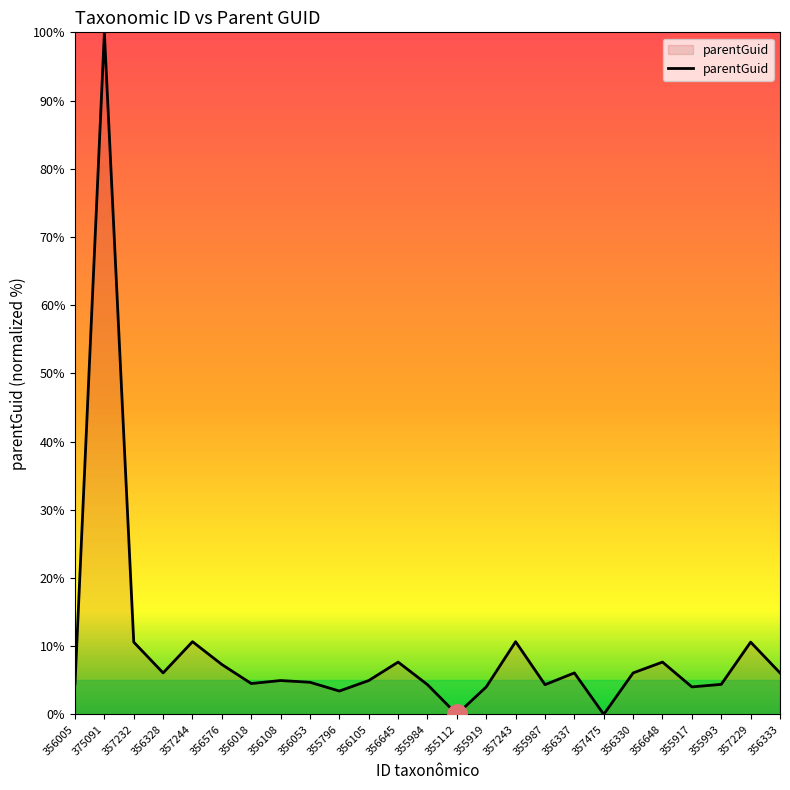

At which label does the data first exceed 4?

356005